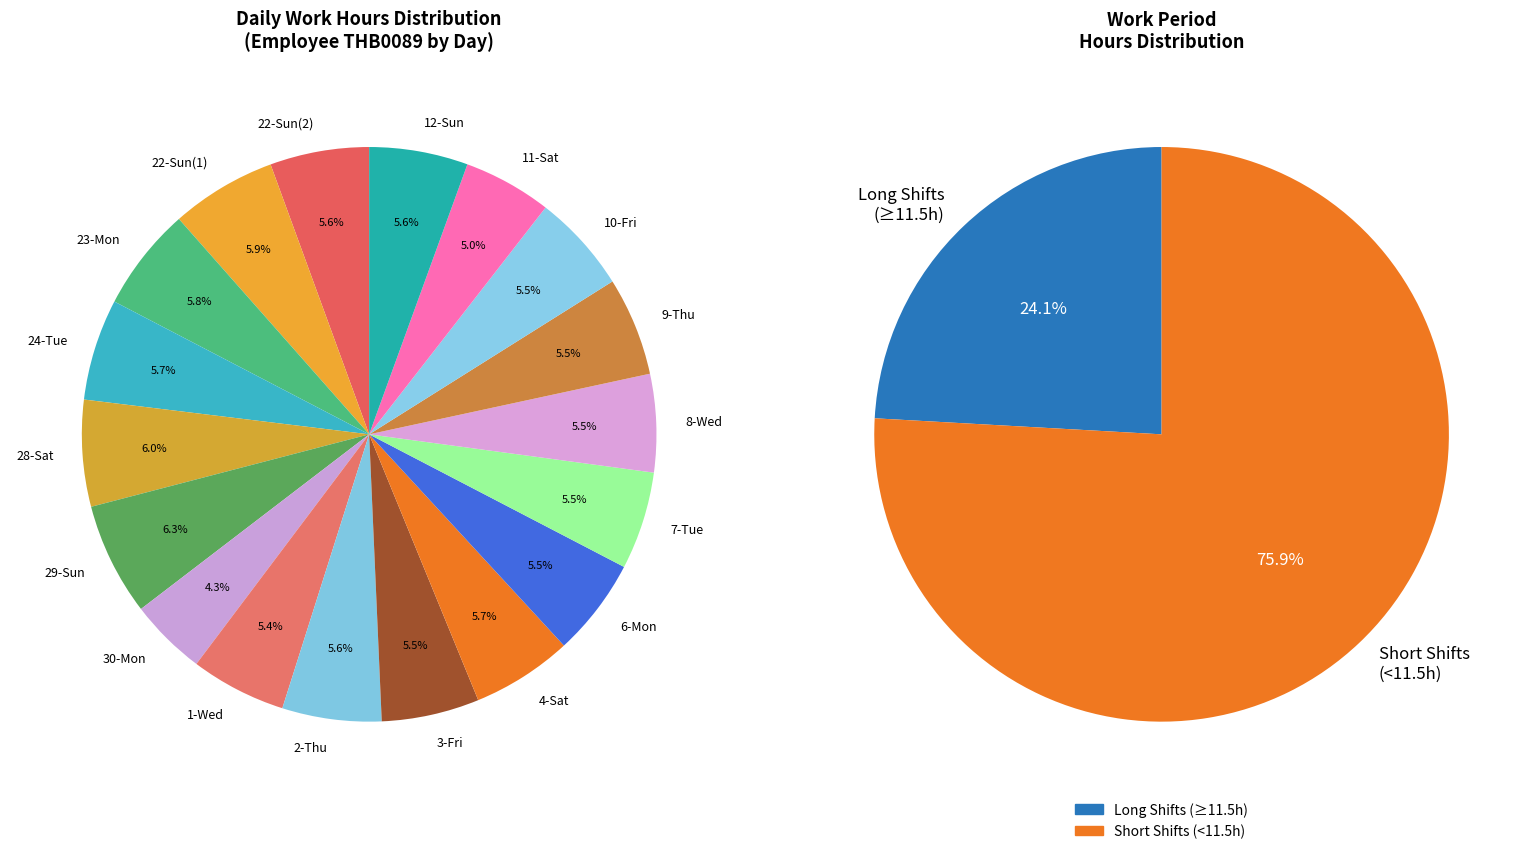

Which category has the biggest portion of the pie?

29-Sun